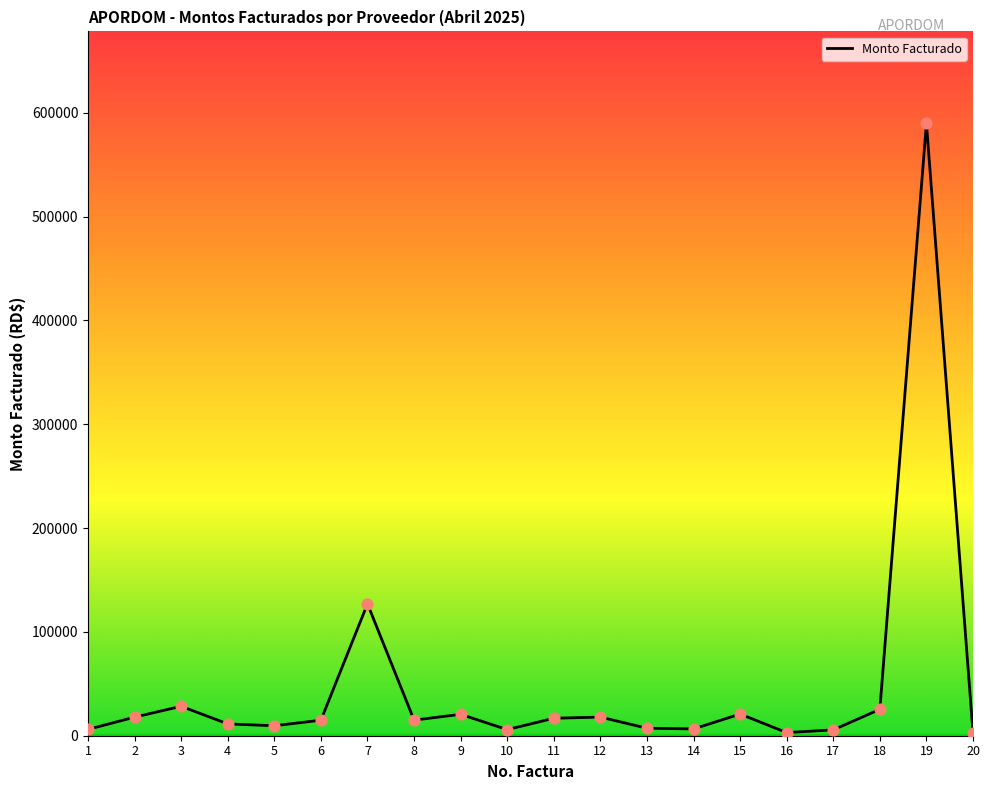

What is the greatest value displayed?

589800.0